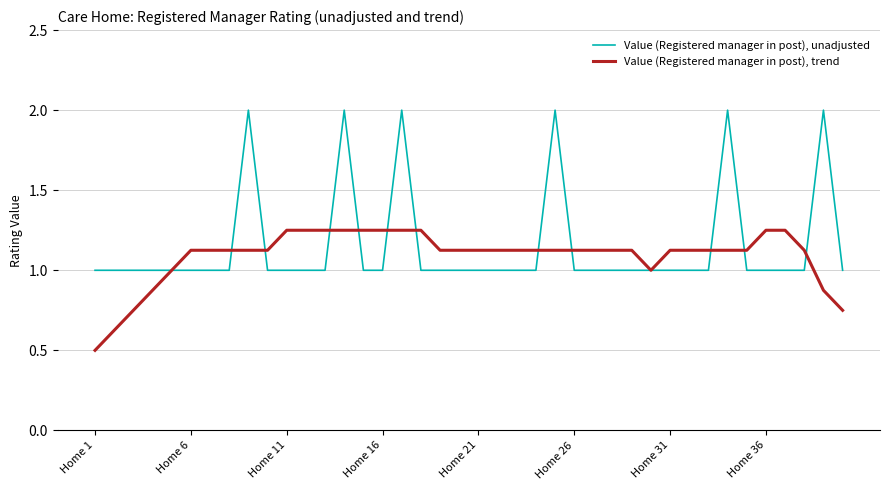

Which series has the largest range (max minus min)?

Value (Registered manager in post), unadjusted